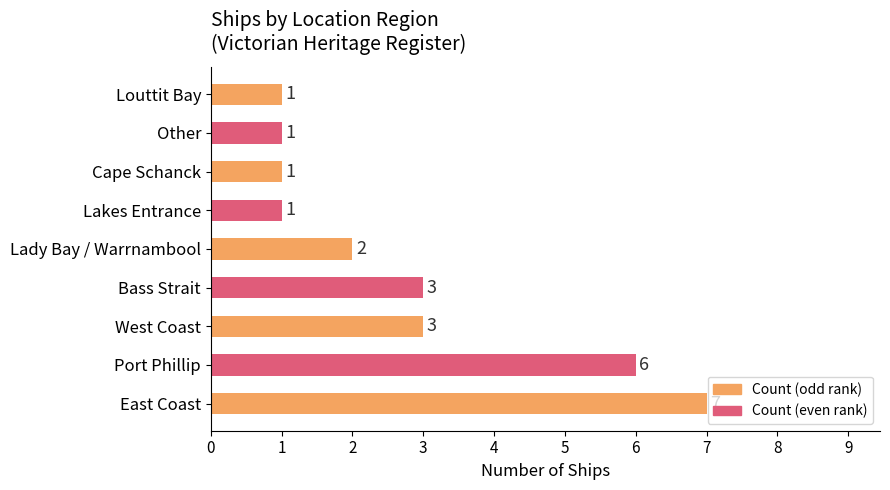

What is the smallest value displayed?

1